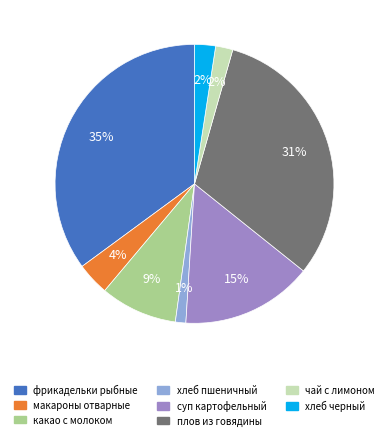

What percentage is the плов из говядины slice, to the nearest percent?

31%